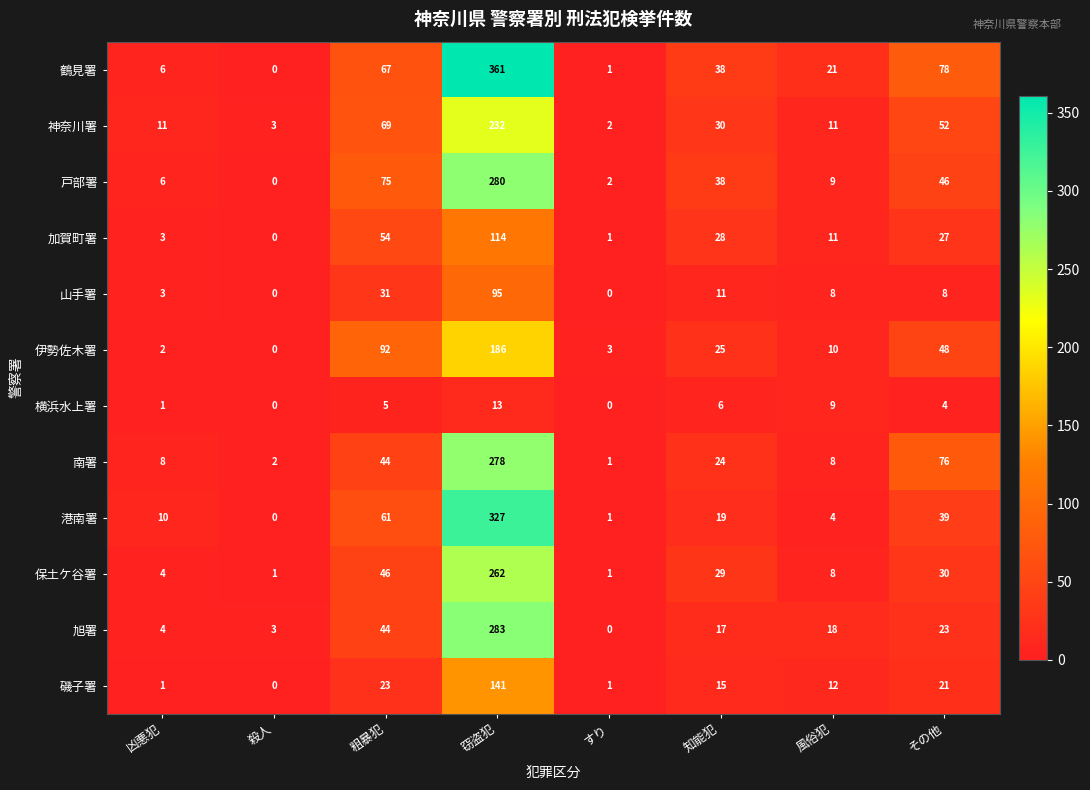

Where is 横浜水上署 nearest to the value 6?

知能犯